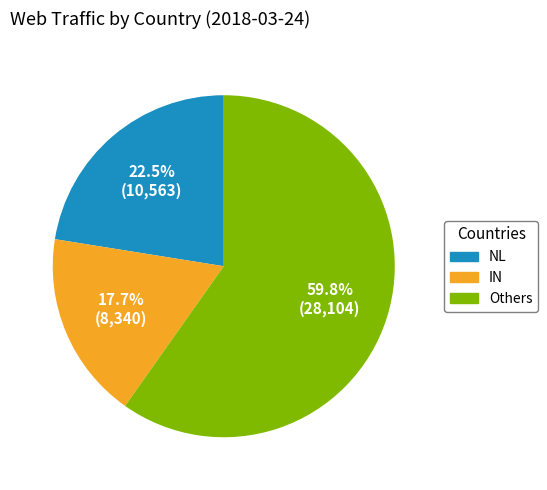

Is there a majority slice in this chart?

Yes